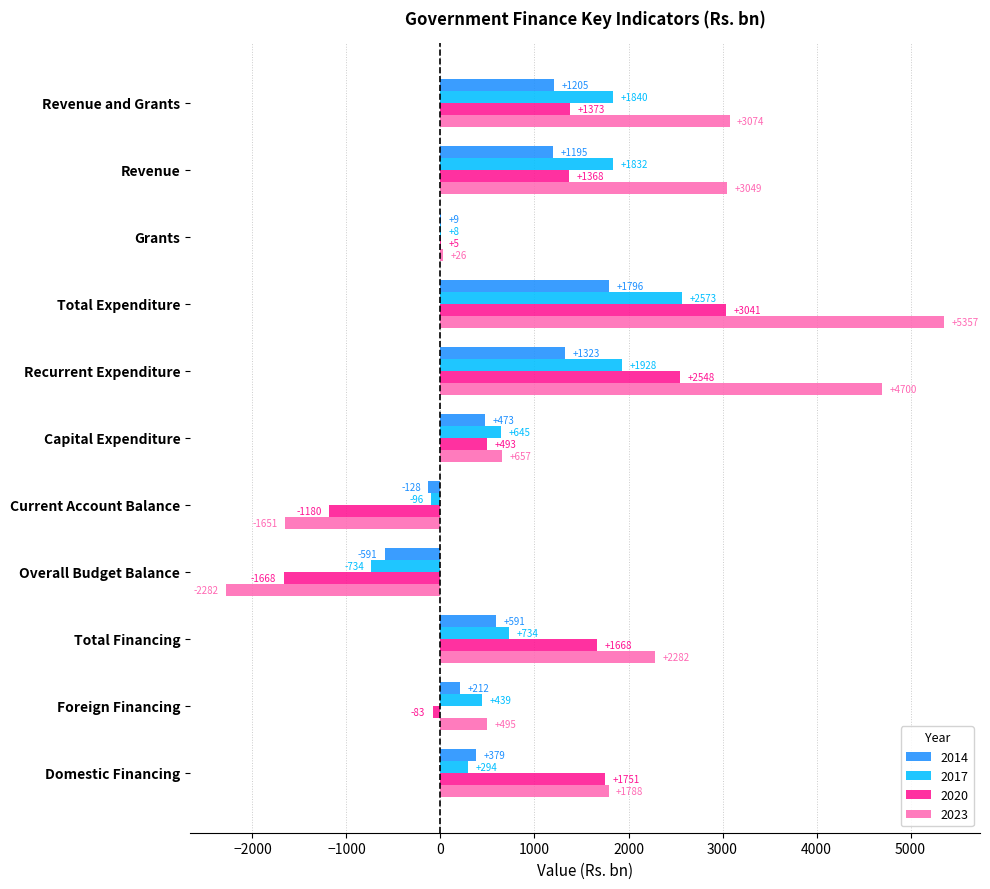

At which category is the sum across all series the highest?

Total Expenditure